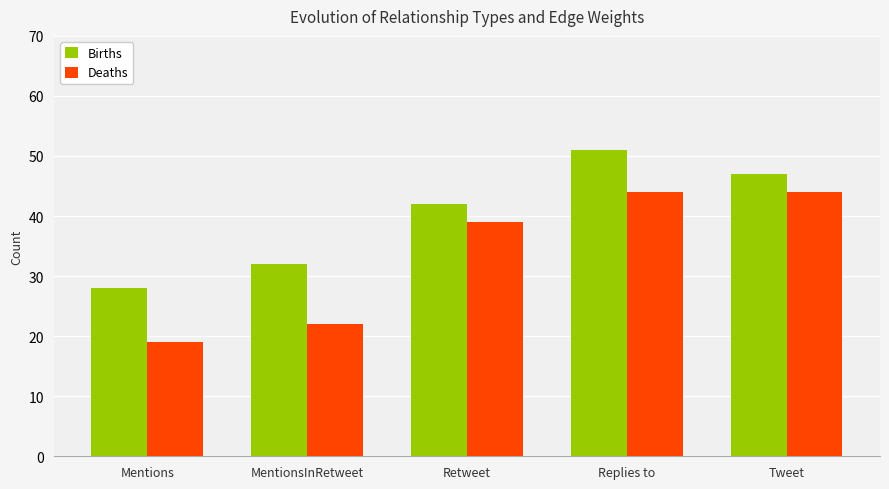

Rank the series at MentionsInRetweet from highest to lowest value.

Births, Deaths